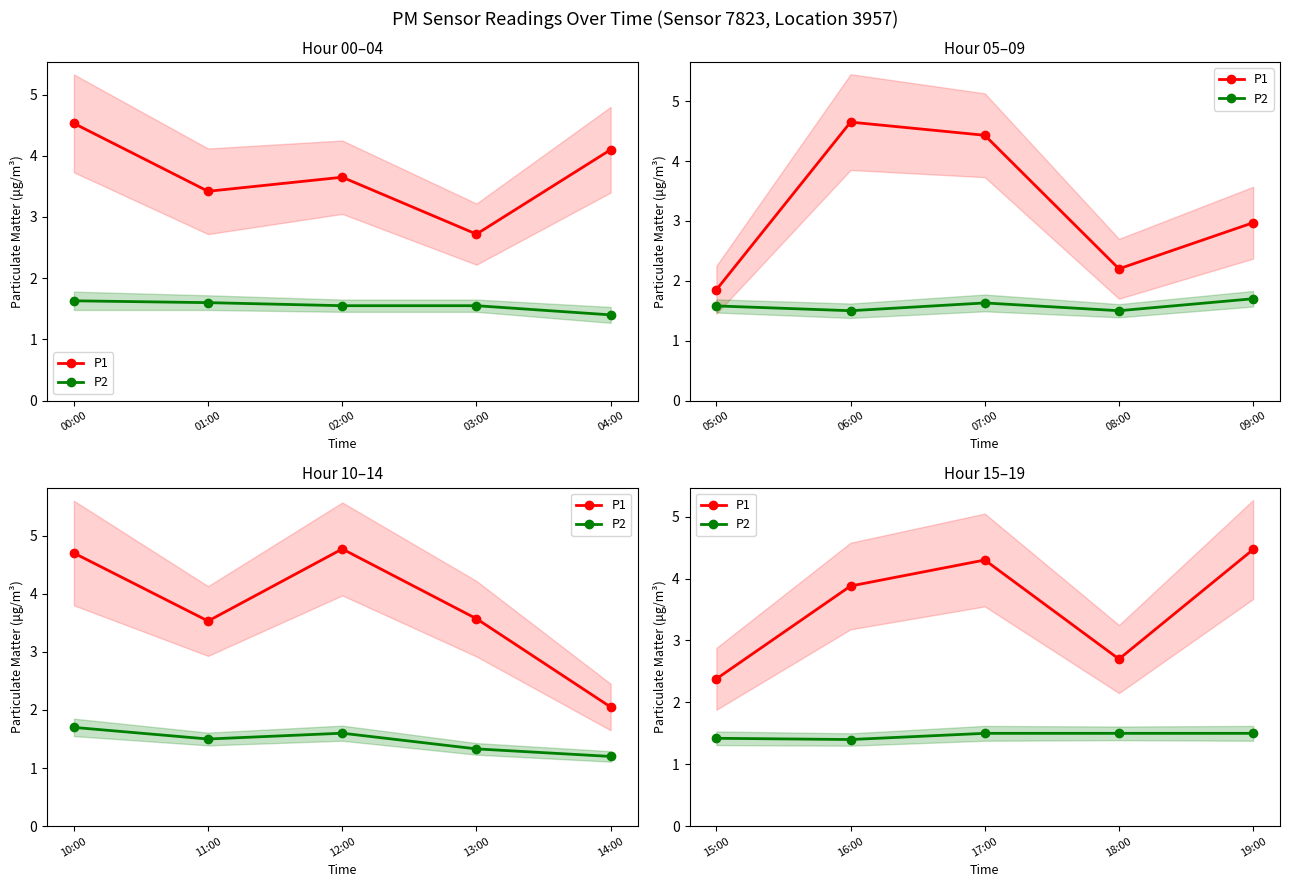

What is the label of the 3rd point from the right?

17:00